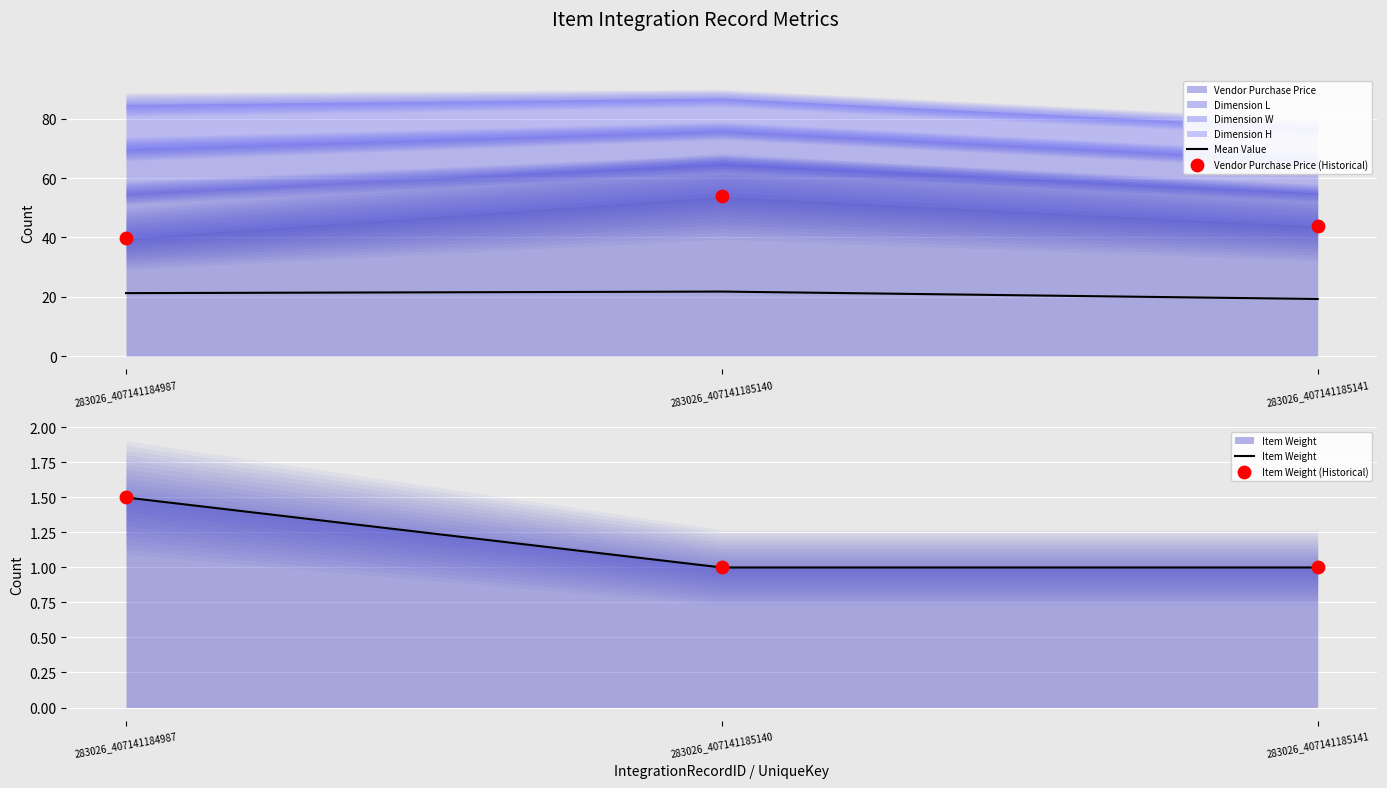

What is the total value across all series at 283026_407141185141?

65.2